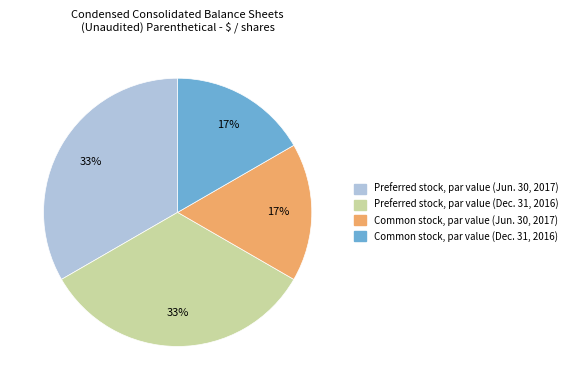

How many segments does this pie chart have?

4